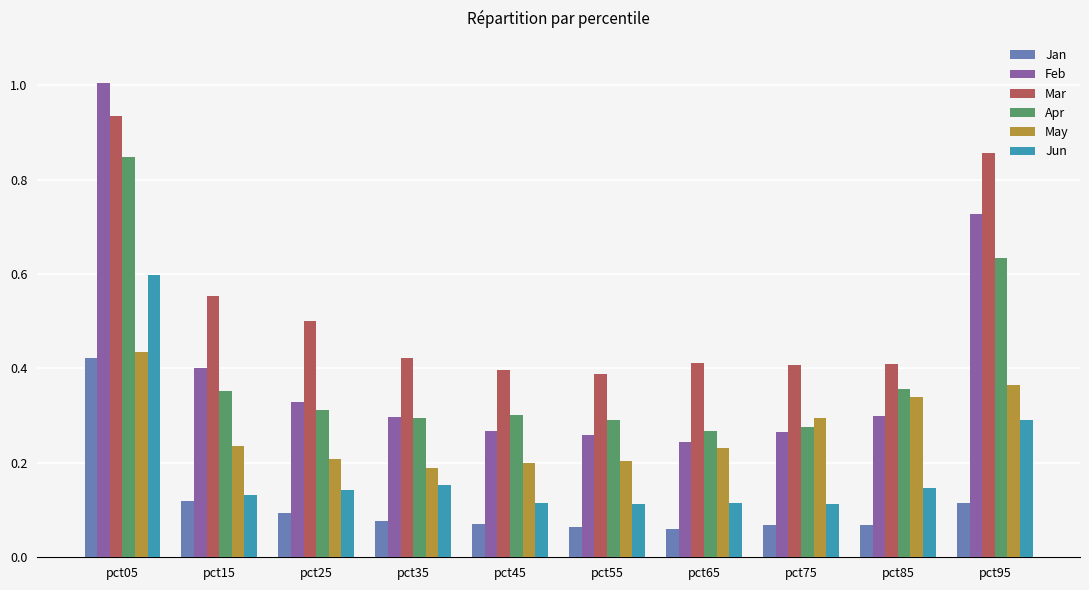

At which label does Feb reach its peak?

pct05